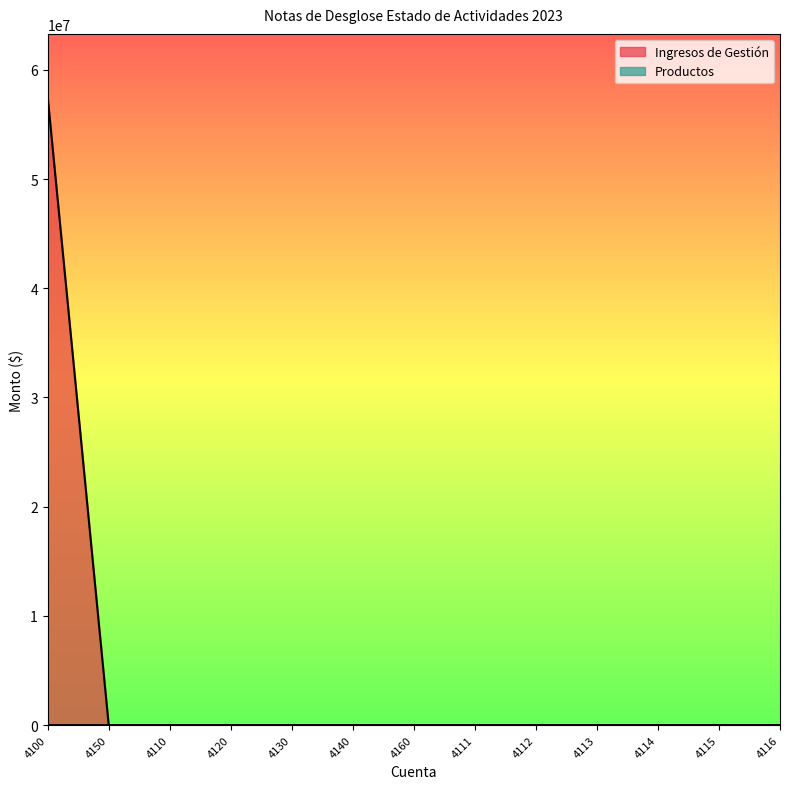

What is the average value of the Productos series?

128.4